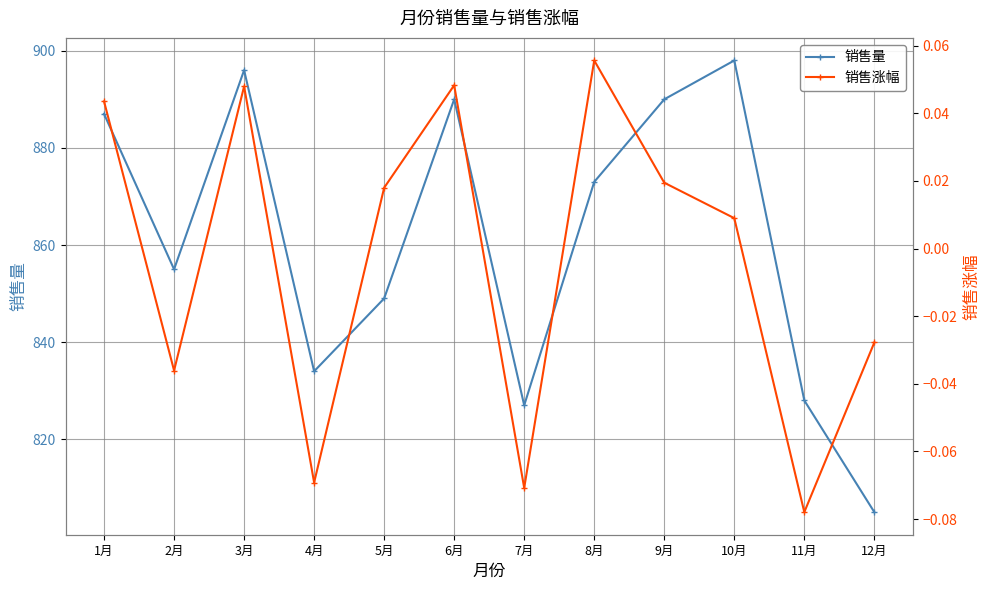

What value does the 销售量 series have at 12月?

805